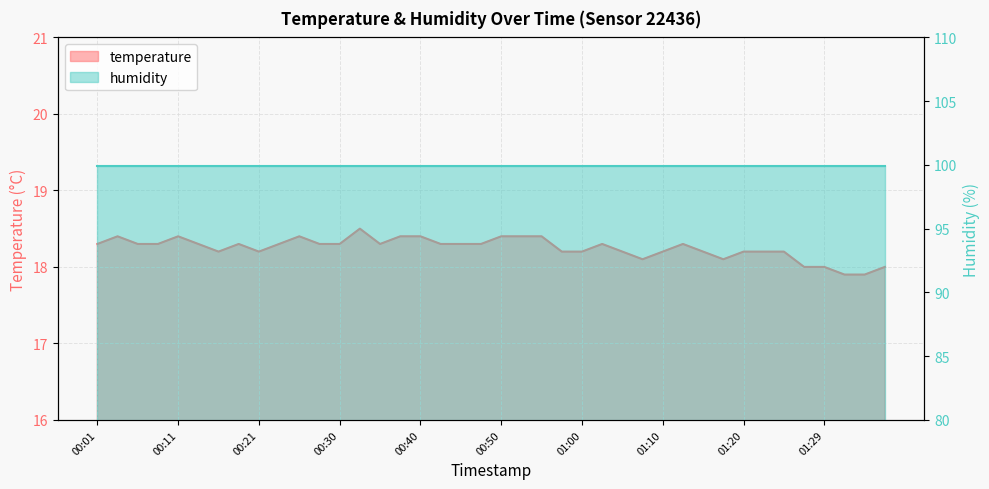

How many categories are shown in the chart?

40